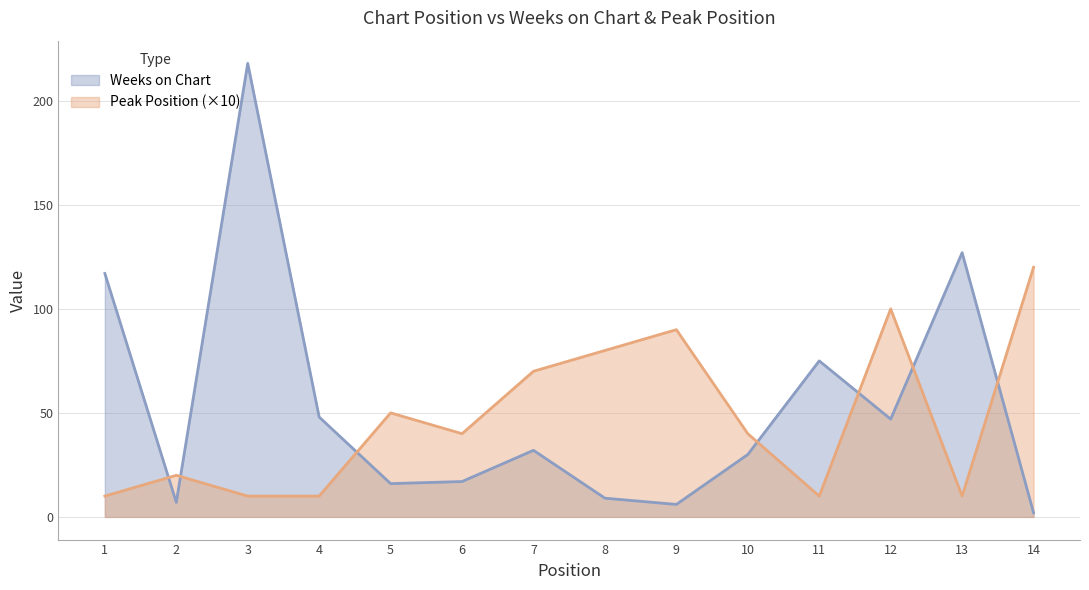

Rank the series at 1 from highest to lowest value.

Weeks on Chart, Peak Position (×10)